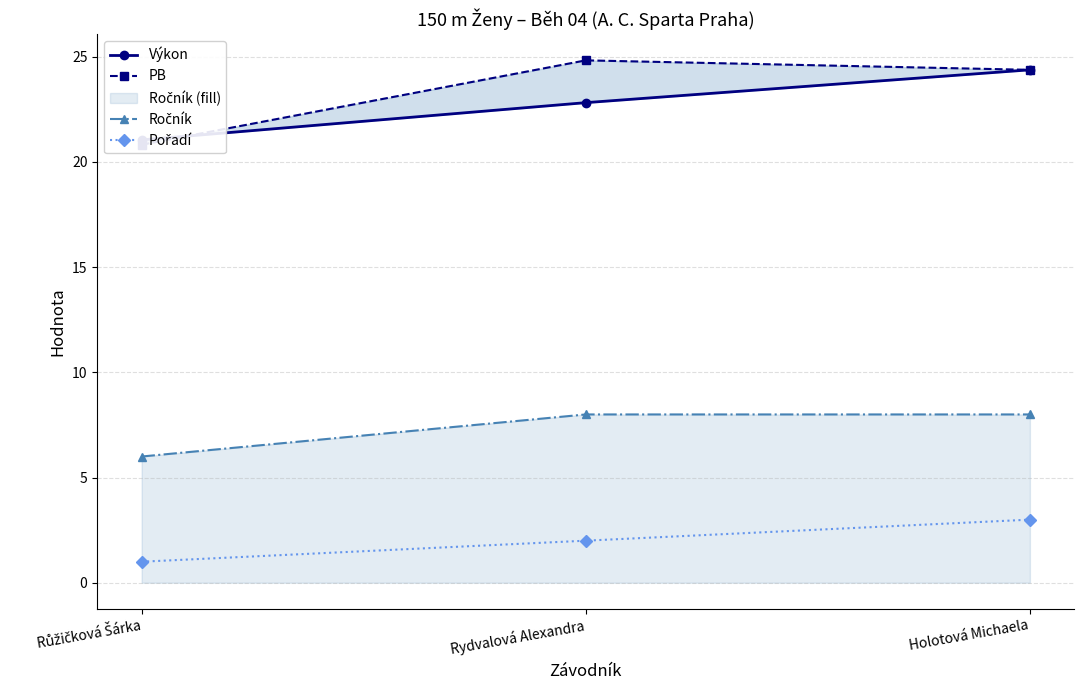

What is the value of the Pořadí point at the 1st from the left?

1.0